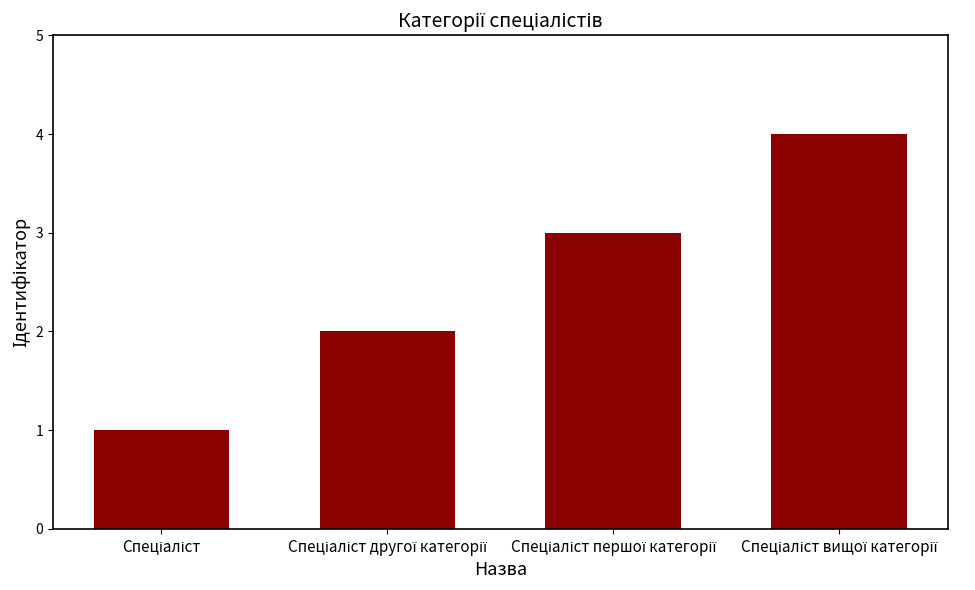

What is the sum of all values?

10